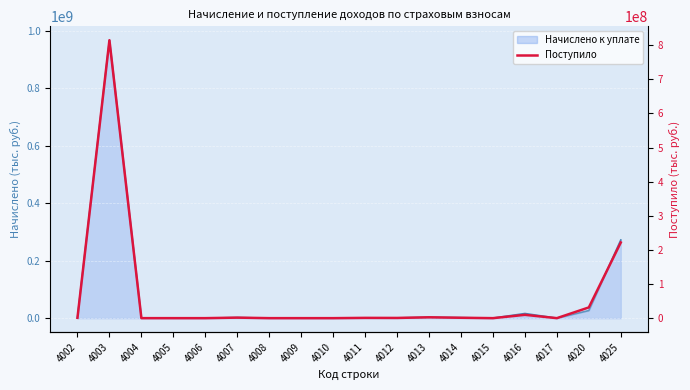

What is the difference between the values at 4013 and 4005?

2518767